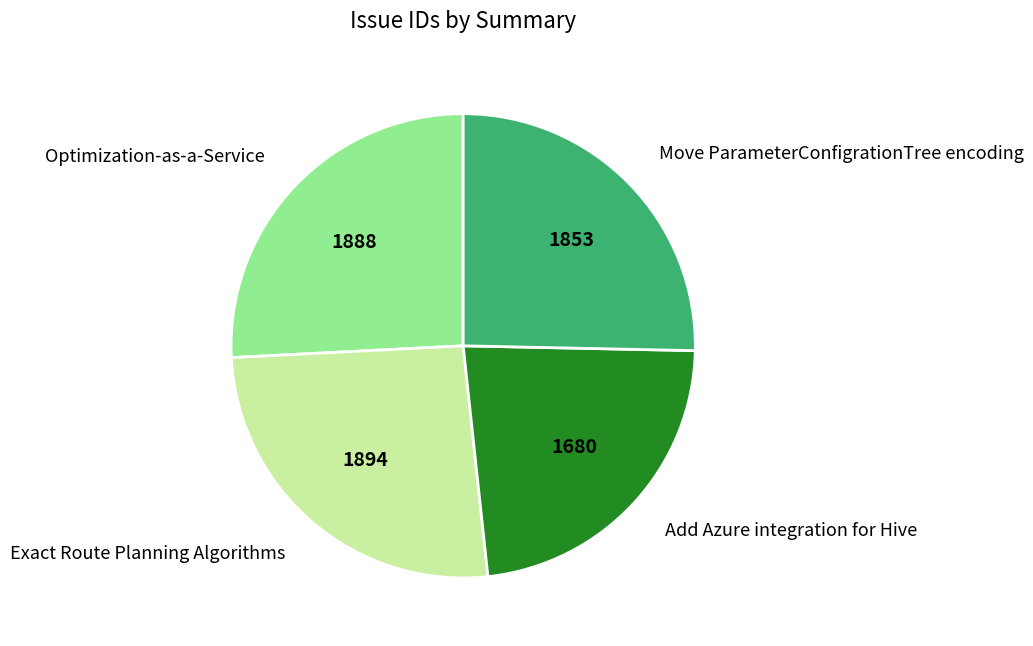

Count the number of slices in the pie.

4